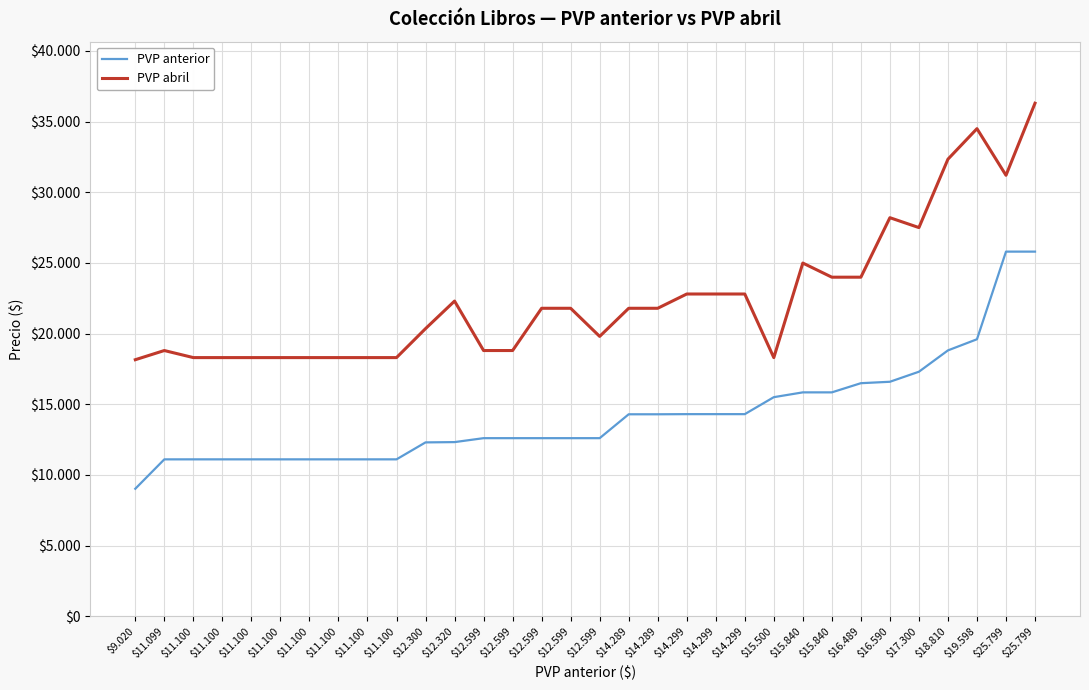

True or false: PVP anterior and PVP abril cross at least once.

False